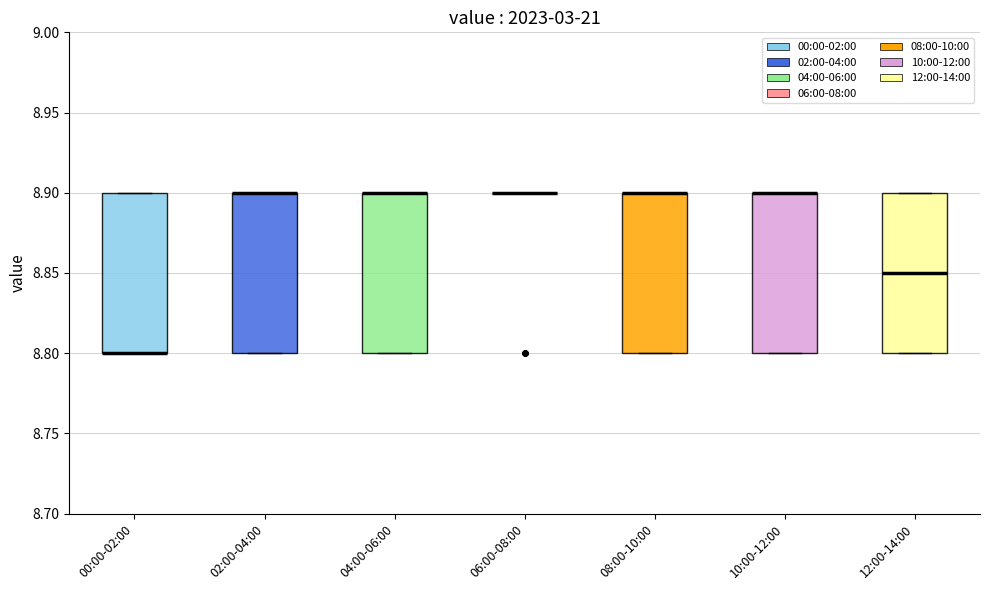

Reading left to right, transcribe this box plot: for each box, give where its median line is, the range the box spans, and where its two whiskers end, as read against the y-axis. The values are not printed on the chart, so give them approximately, as read against the axis.

00:00-02:00: median 8.80 (drawn on the box's lower edge), box 8.80 to 8.90, whiskers 8.80 to 8.90
02:00-04:00: median 8.90 (drawn on the box's upper edge), box 8.80 to 8.90, whiskers 8.80 to 8.90
04:00-06:00: median 8.90 (drawn on the box's upper edge), box 8.80 to 8.90, whiskers 8.80 to 8.90
06:00-08:00: box collapsed to a line at 8.90, whiskers 8.90 to 8.90
08:00-10:00: median 8.90 (drawn on the box's upper edge), box 8.80 to 8.90, whiskers 8.80 to 8.90
10:00-12:00: median 8.90 (drawn on the box's upper edge), box 8.80 to 8.90, whiskers 8.80 to 8.90
12:00-14:00: median 8.85, box 8.80 to 8.90, whiskers 8.80 to 8.90